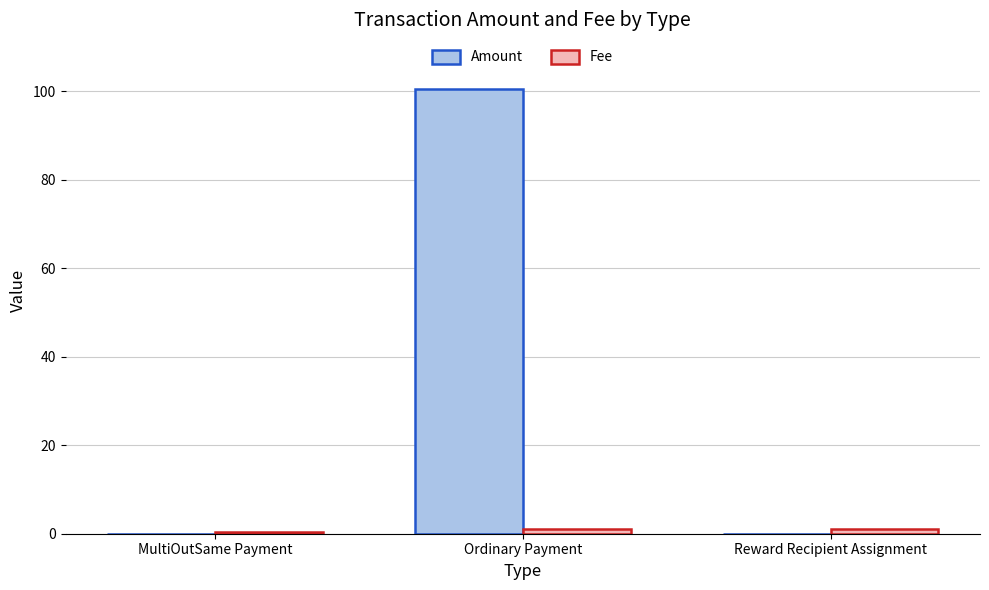

At which category is the sum across all series the highest?

Ordinary Payment